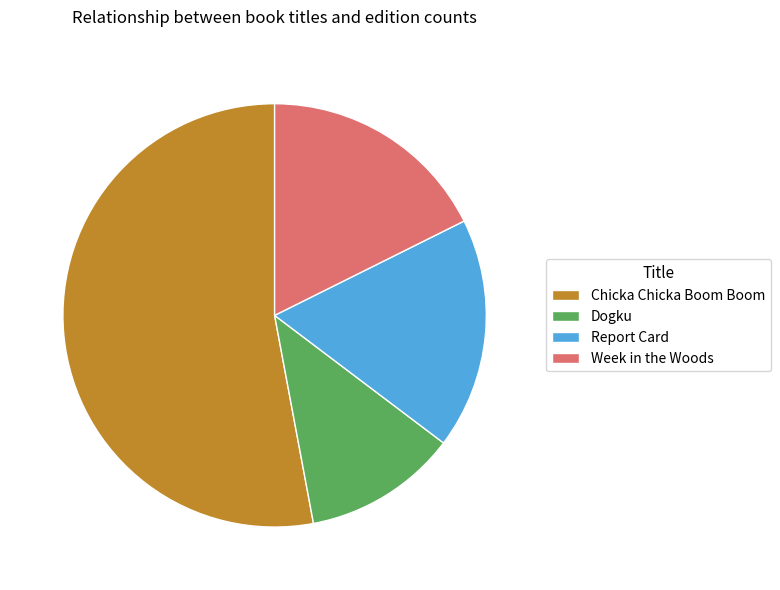

True or false: Report Card accounts for 18% of the total.

True